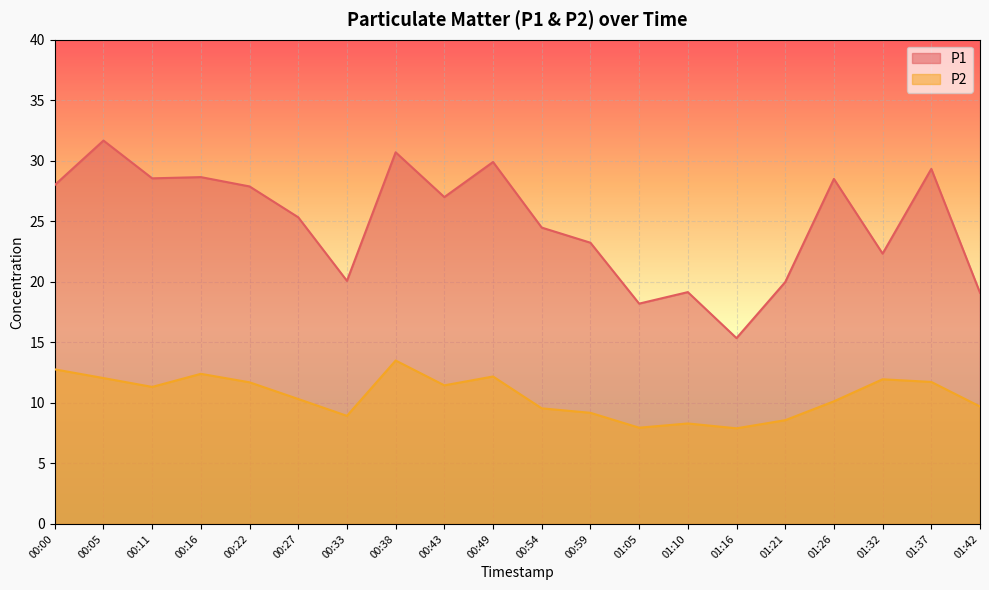

True or false: P2 and P1 intersect in this chart.

False